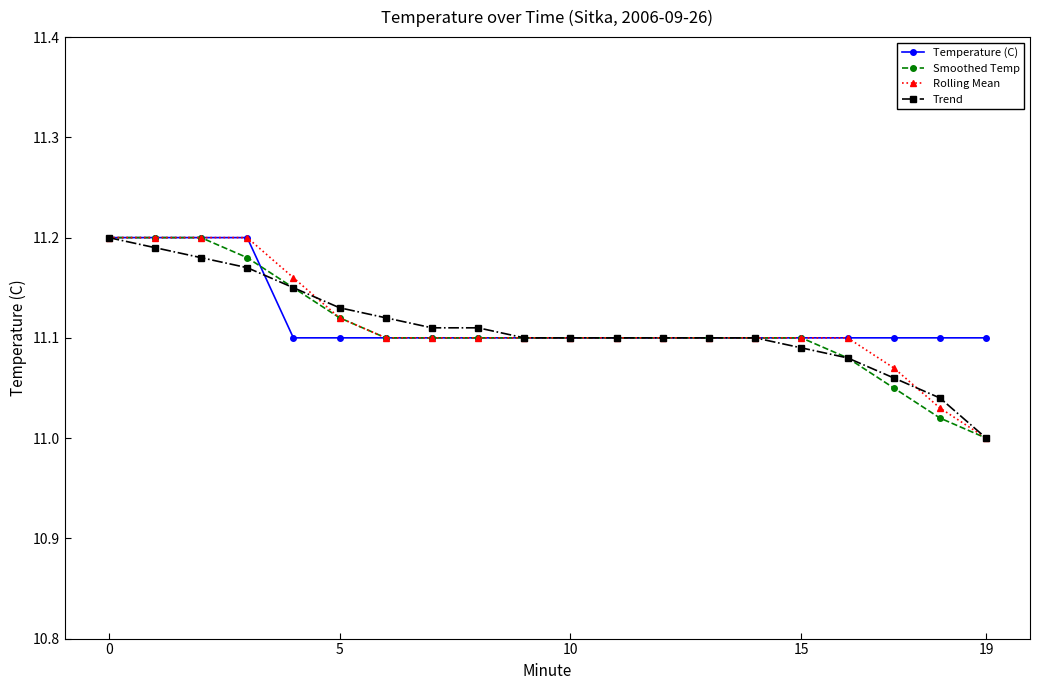

True or false: Rolling Mean and Temperature (C) cross at least once.

False